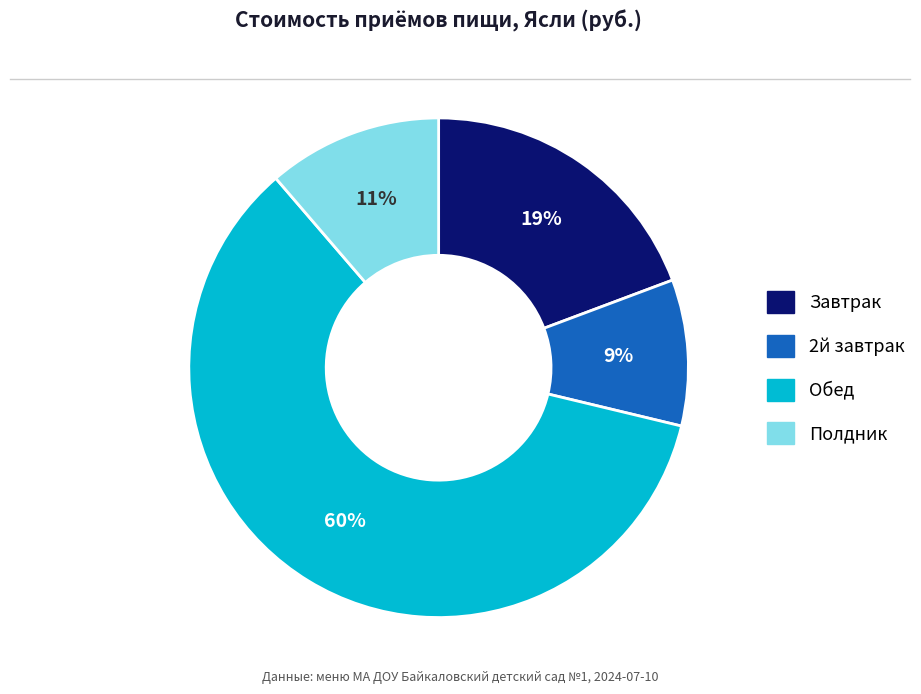

The 2й завтрак slice represents 21% of the pie. True or false?

False